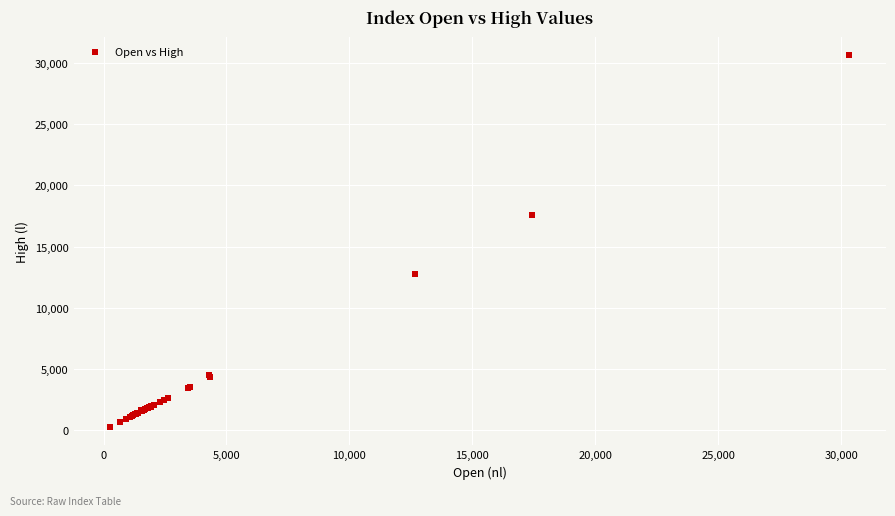

What Y value in the scatter plot is closest to 15465?

17572.3